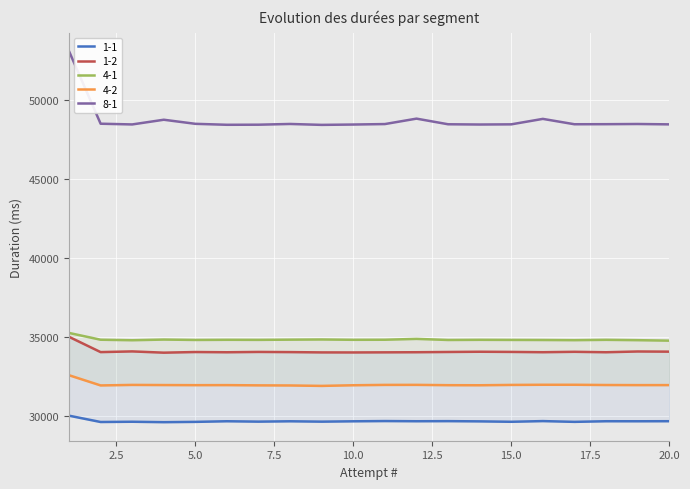

What is the minimum value for 4-2?

31923